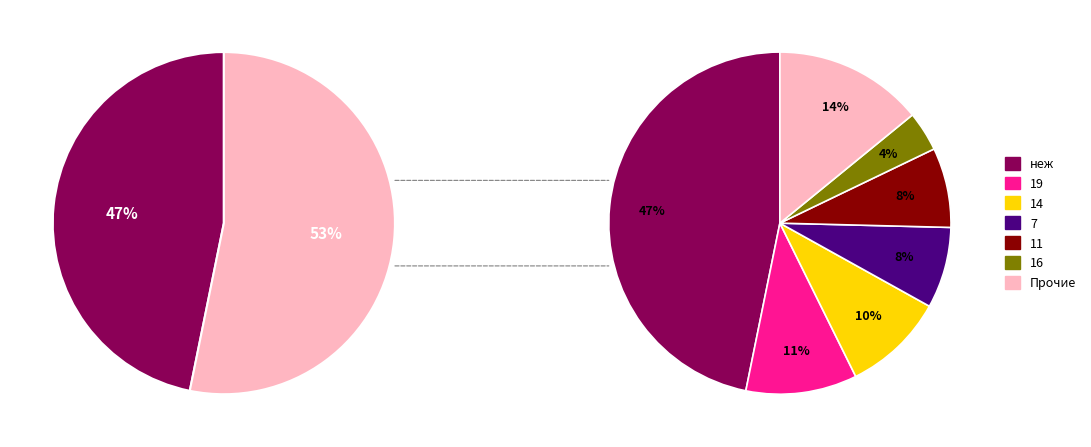

True or false: 19 accounts for 19% of the total.

False